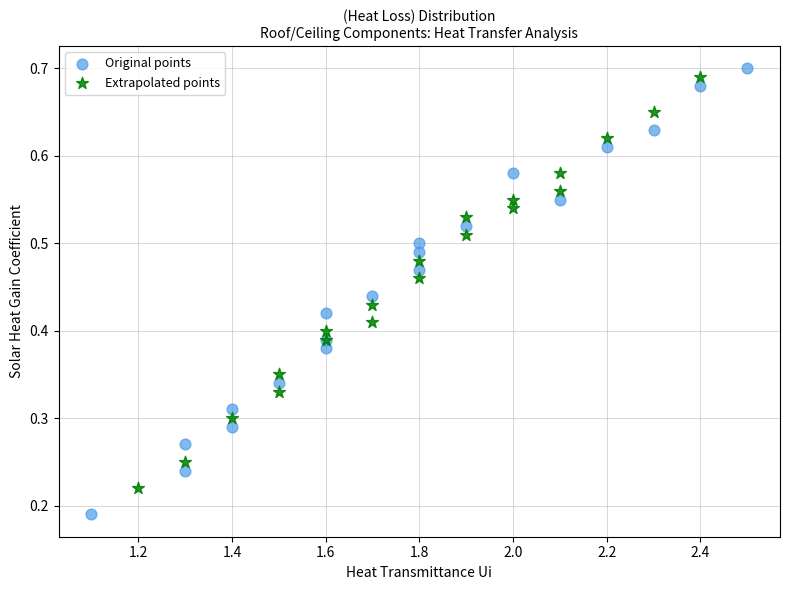

Which series has the widest spread of Y values?

Original points